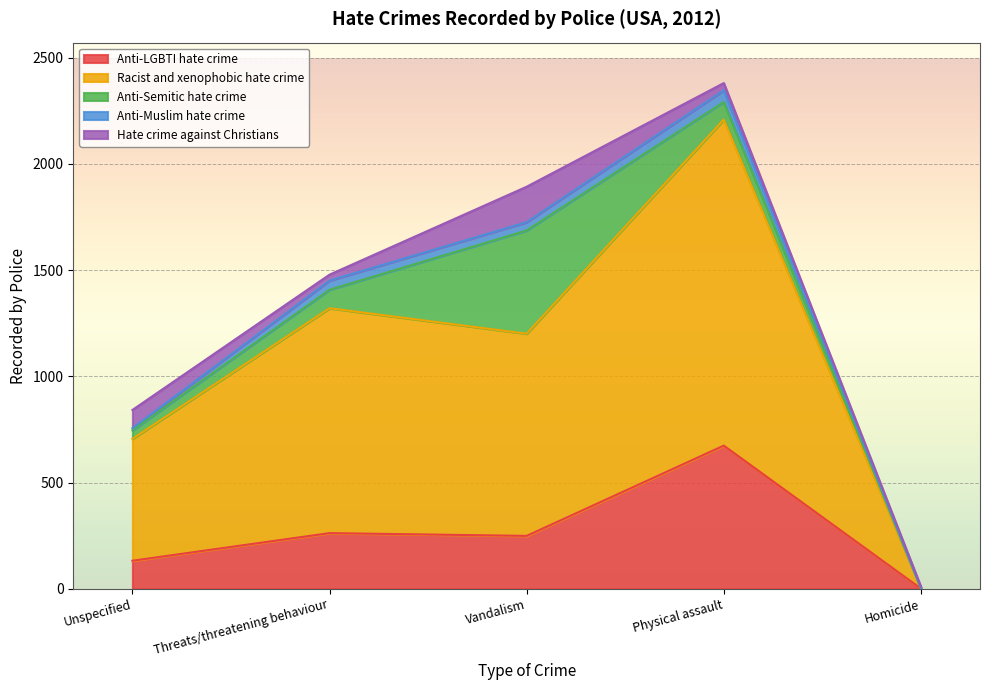

Is the value of Anti-Muslim hate crime at Threats/threatening behaviour greater than the value of Racist and xenophobic hate crime at Threats/threatening behaviour?

No